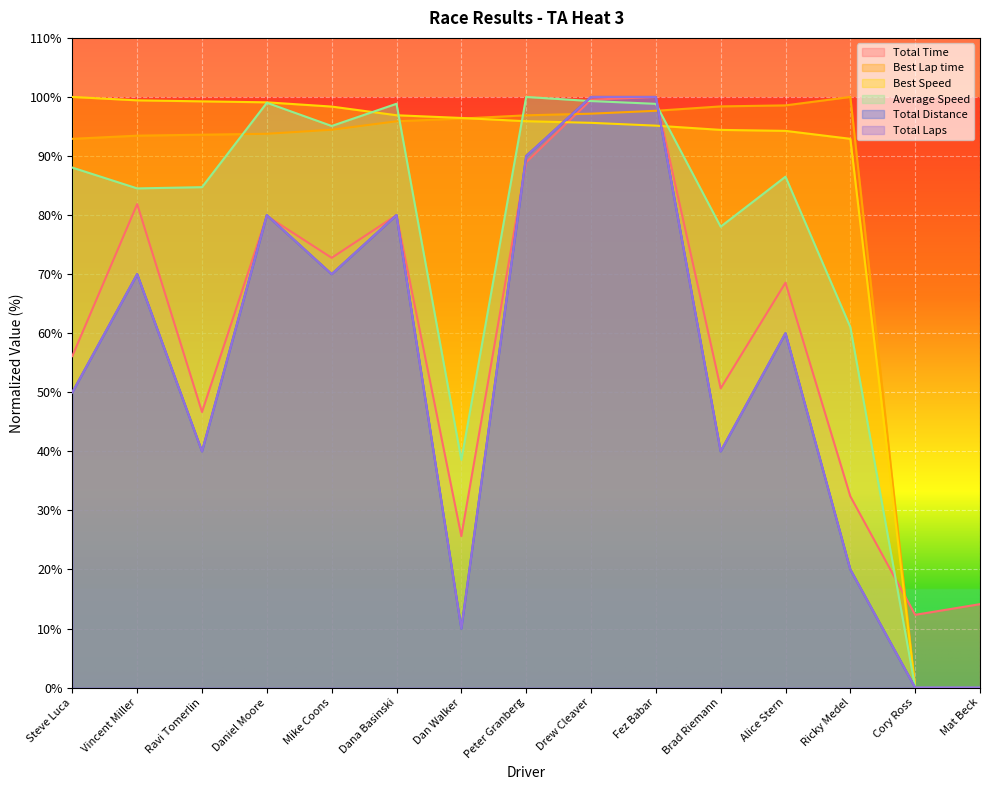

Which series has the widest spread of values?

Best Lap time